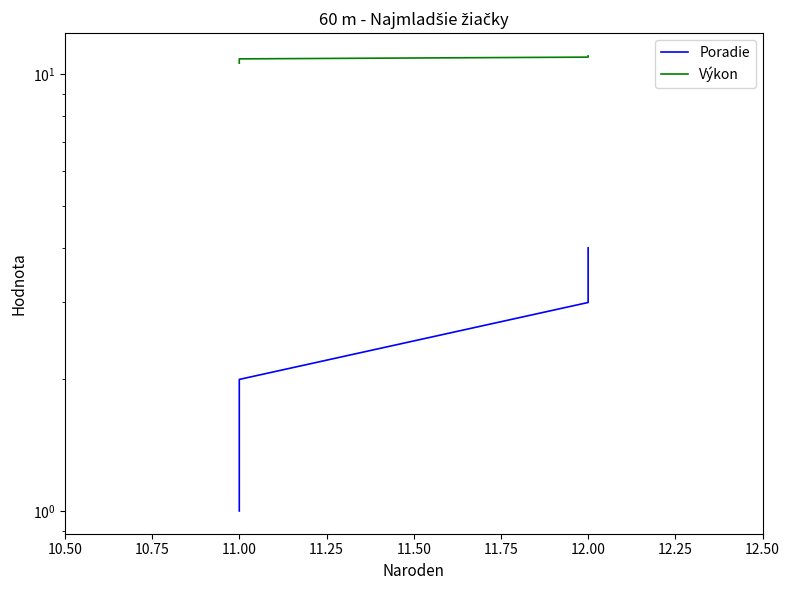

How many lines are shown in the chart?

2